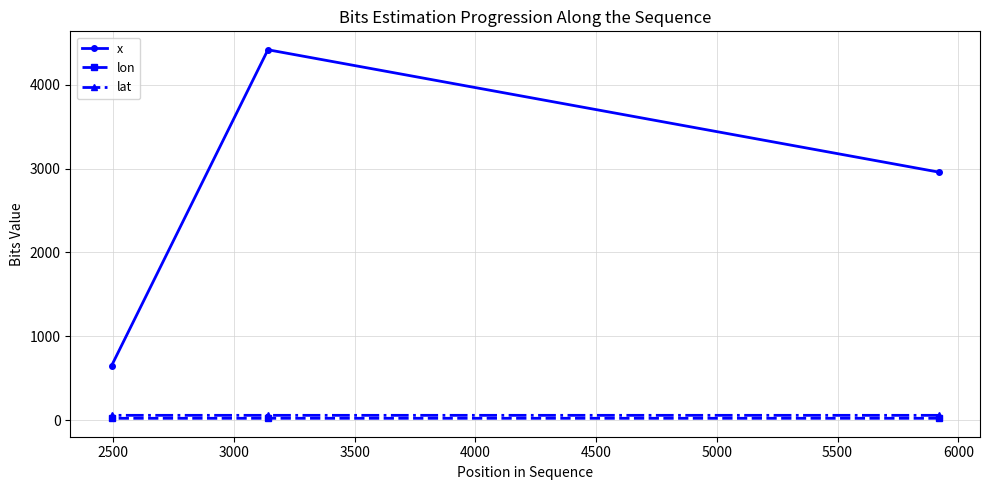

How many lat values are between 60 and 61?

3